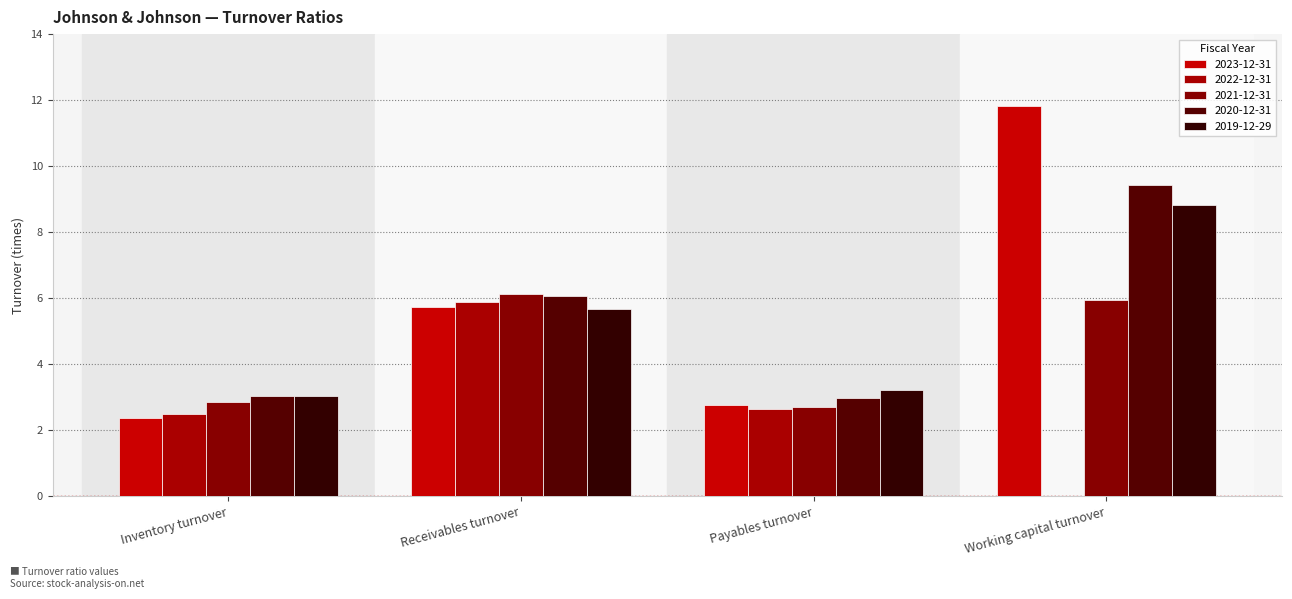

Where does the 2023-12-31 series first go above 5?

Receivables turnover